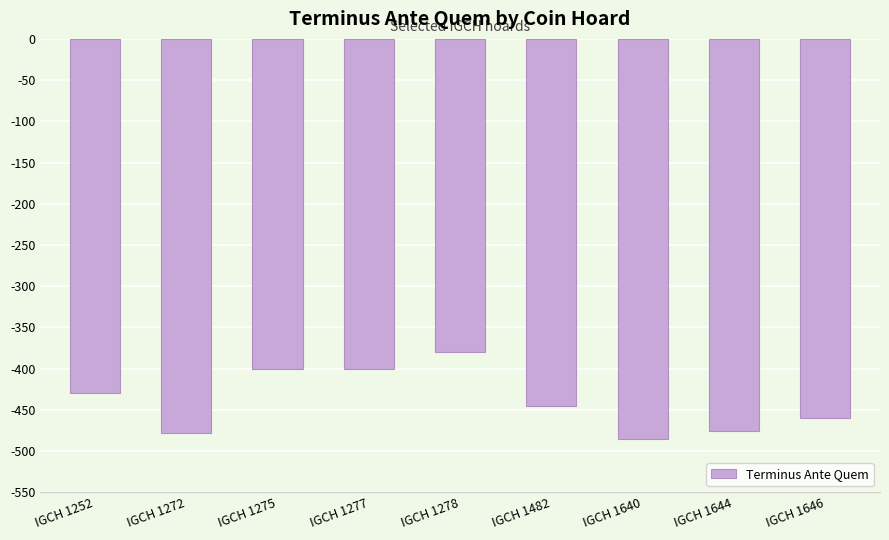

What is the average value?

-439